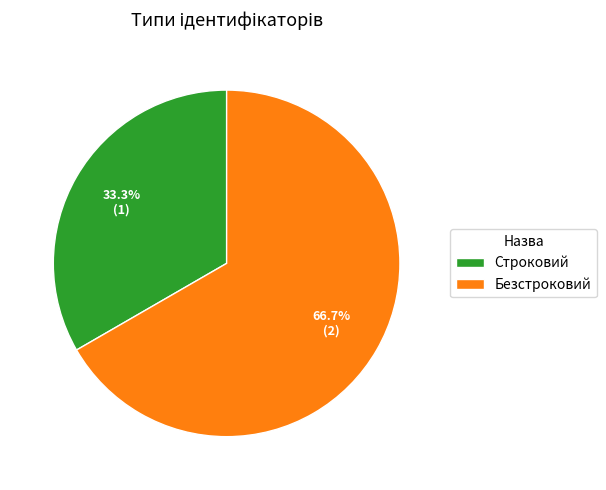

Rank the categories by value from highest to lowest.

Безстроковий, Строковий